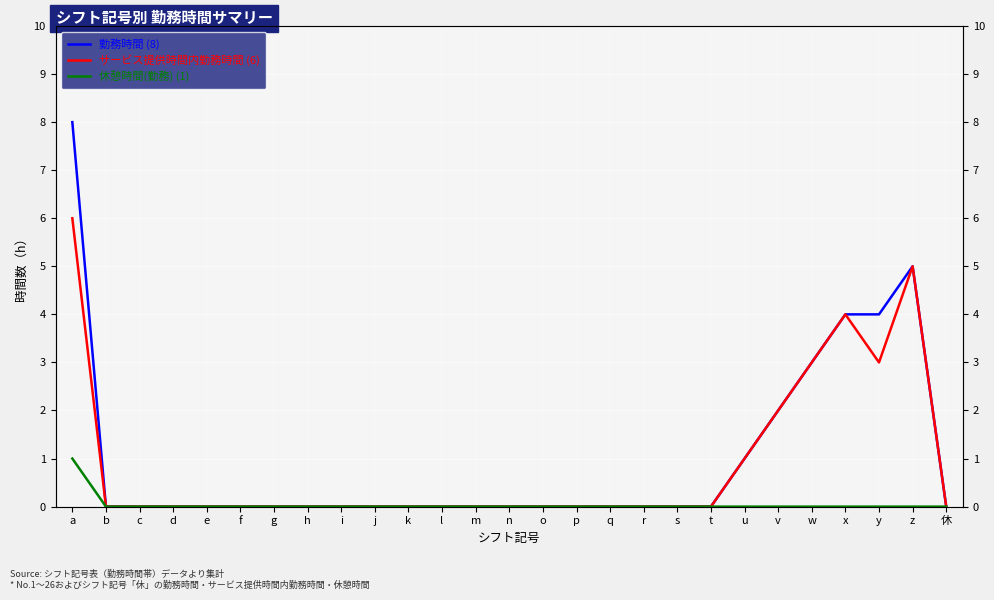

Between n and x, which series saw the biggest shift?

勤務時間 (8)